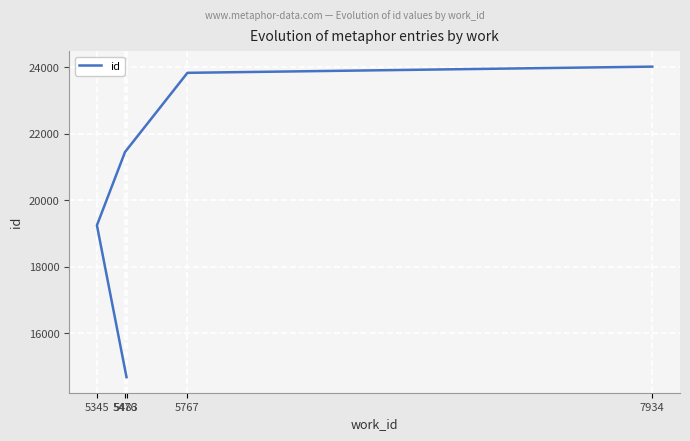

What is the minimum value shown in the chart?

14679